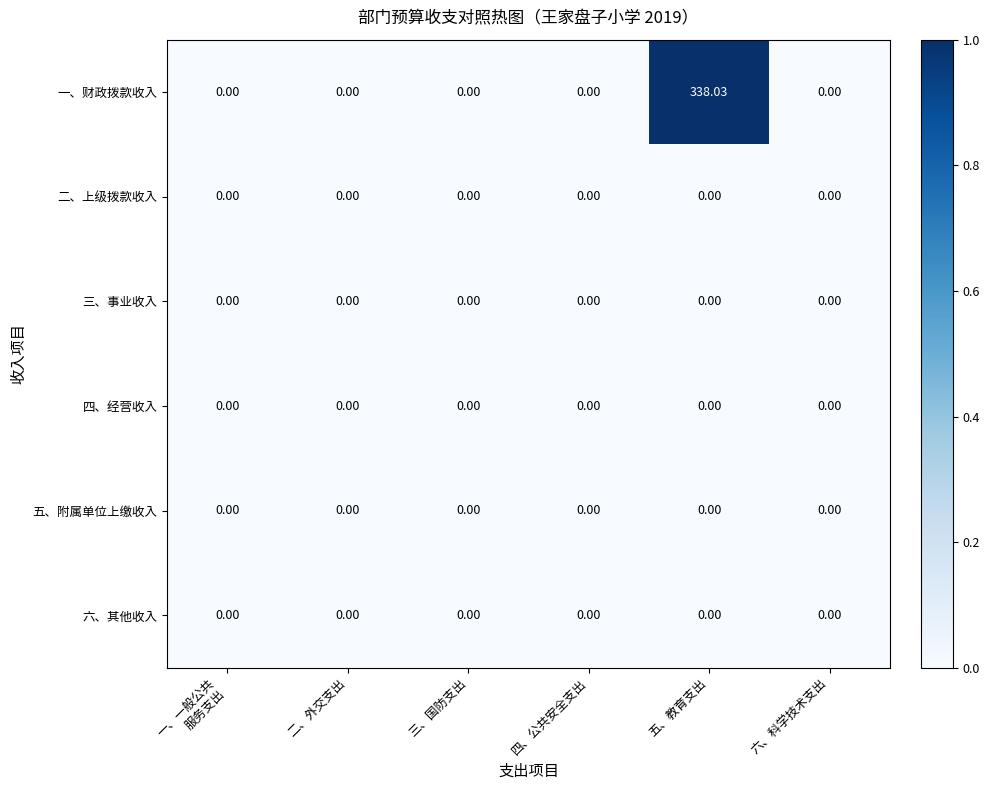

Which series has the widest spread of values?

一、财政拨款收入